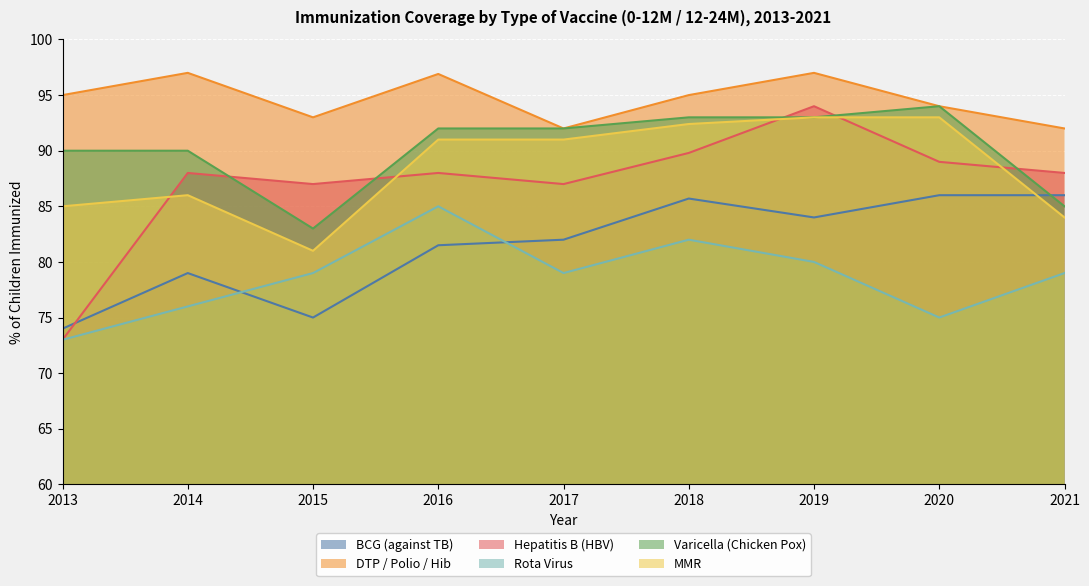

How many values in the MMR series exceed 91?

3